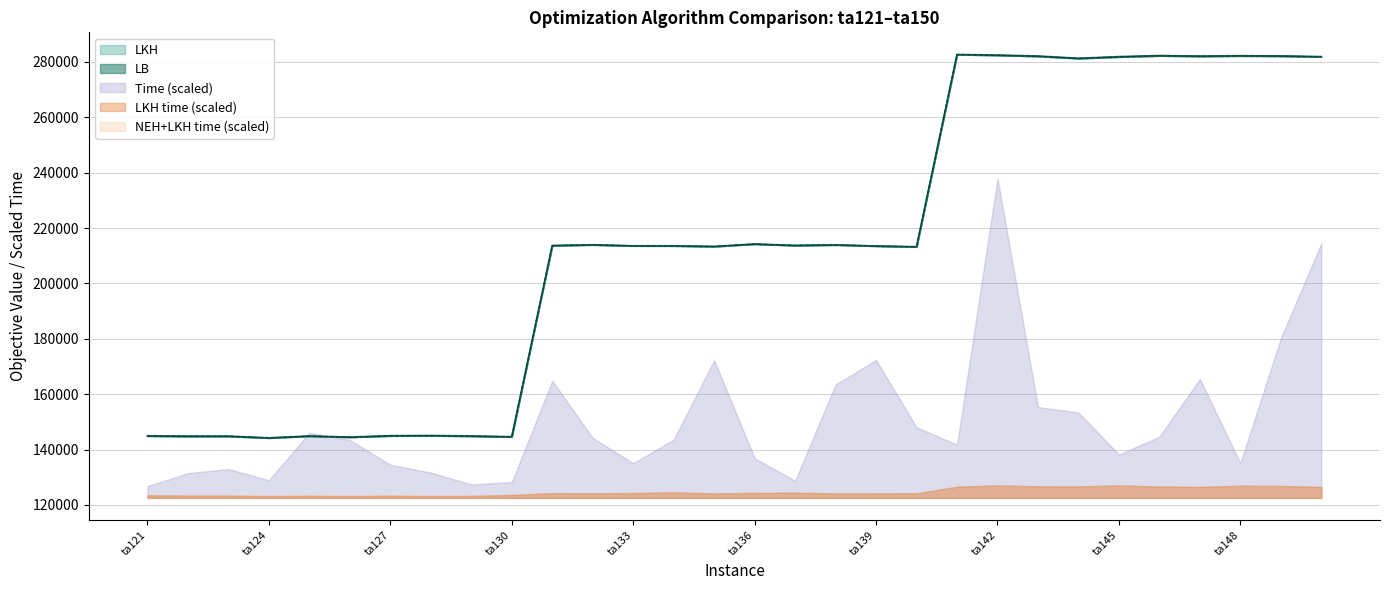

How many data points in LB are above 213673?

14